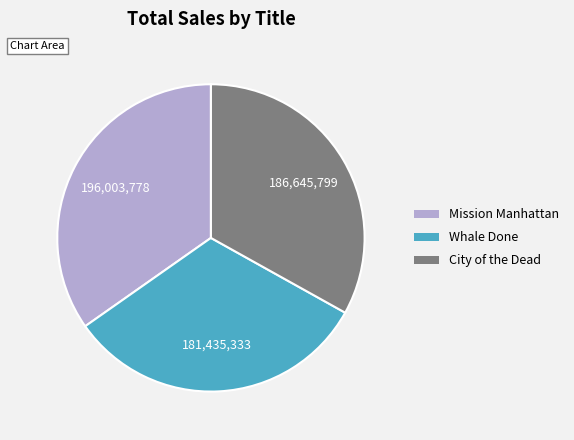

Approximately how many times larger is the value at City of the Dead compared to Whale Done?

1.0